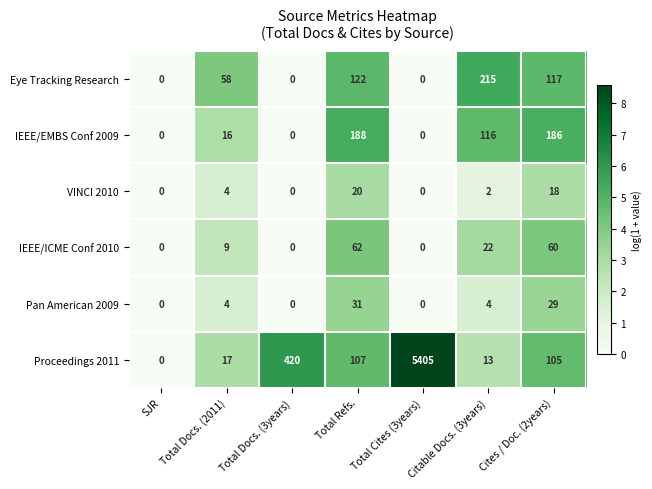

What is the total value across all series at Total Docs. (3years)?

420